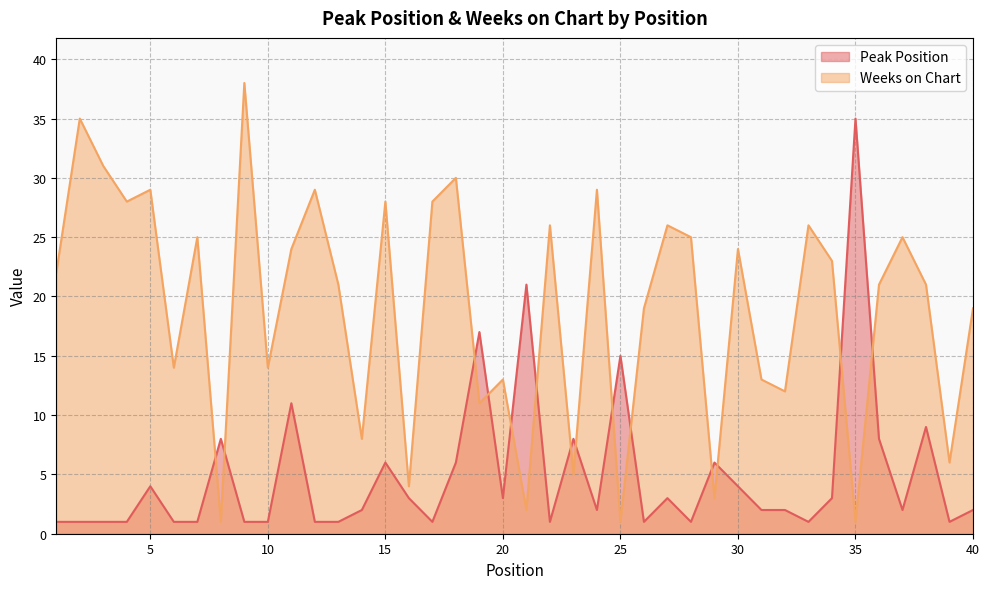

What are all the series names shown in the legend?

Peak Position, Weeks on Chart